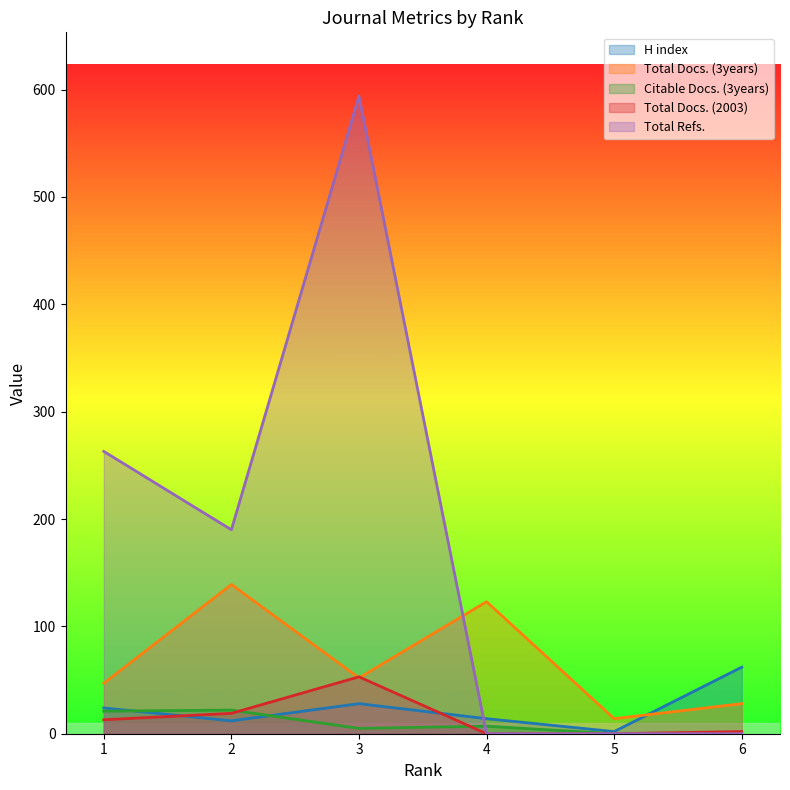

Which series has the largest total across all categories?

Total Refs.